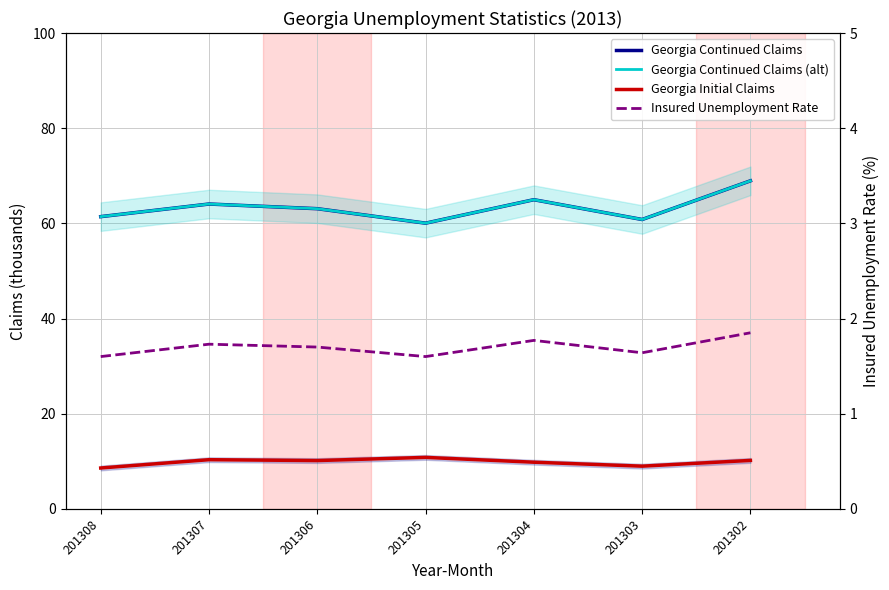

Is this an area chart (filled region under the line)?

No